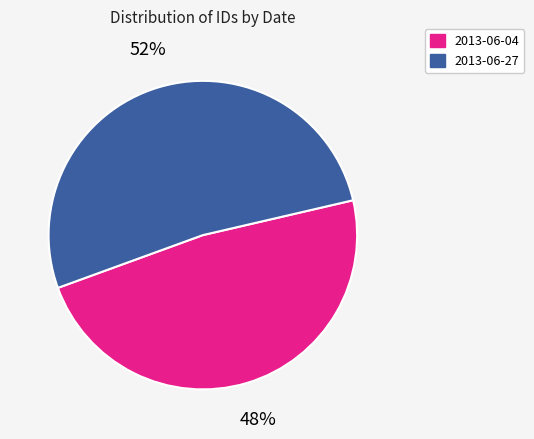

To the nearest percent, what is the difference between the largest and smallest slice percentages?

4%